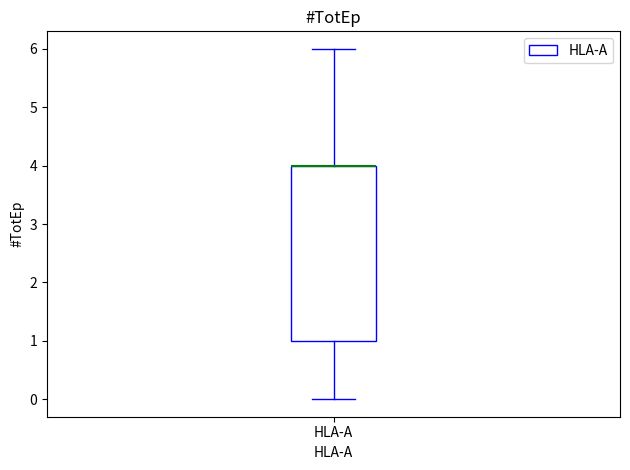

Read this box plot against the y-axis: the position of the median line, the range covered by the box, and the ends of both whiskers. The values are not printed on the chart, so give them approximately, as read against the axis.

median 4 (drawn on the box's upper edge), box 1 to 4, whiskers 0 to 6